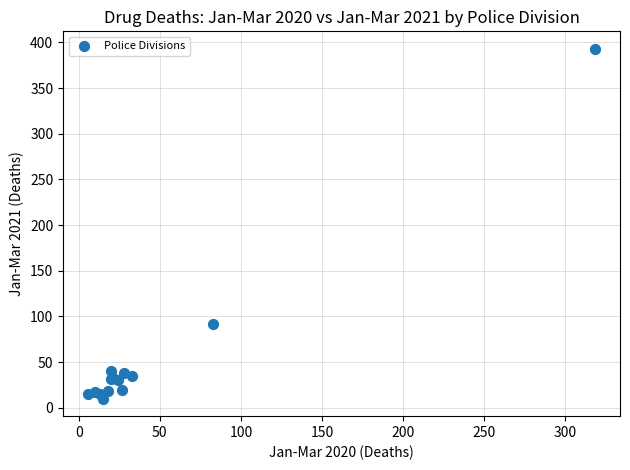

What Y value in the scatter plot is closest to 201?

92